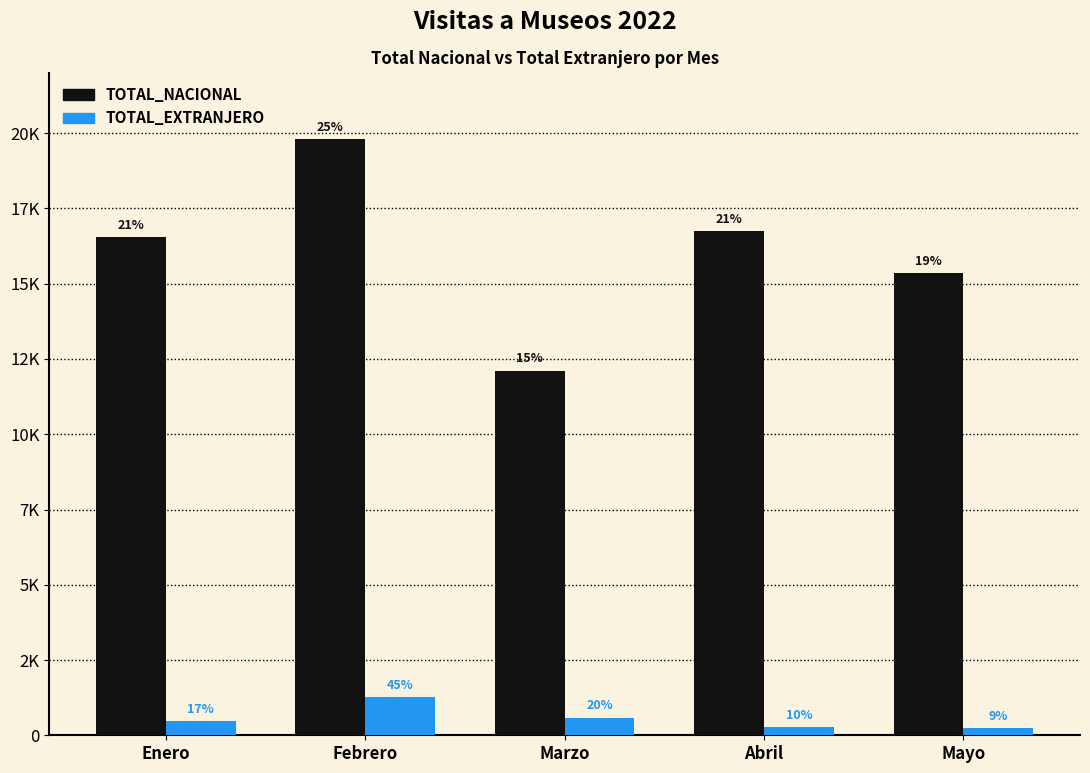

What is the lowest value of the TOTAL_EXTRANJERO series?

242